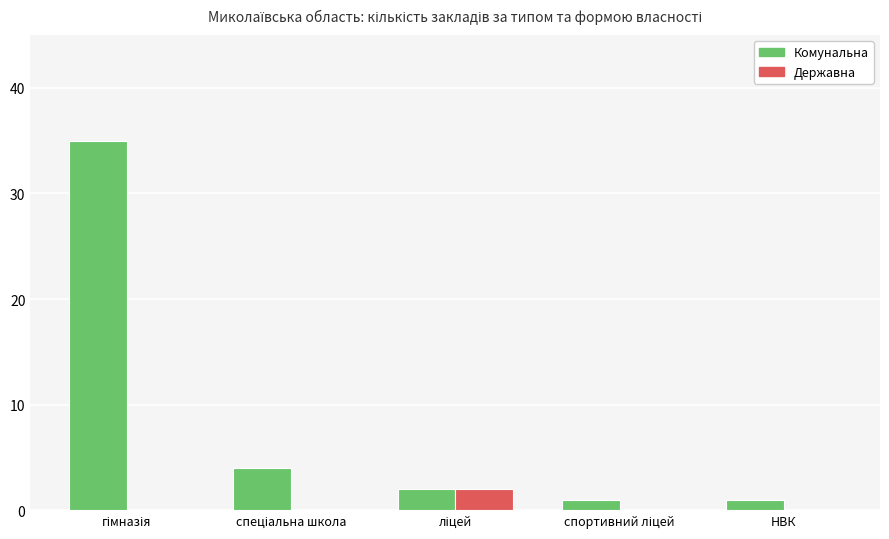

Which series has the largest total across all categories?

Комунальна